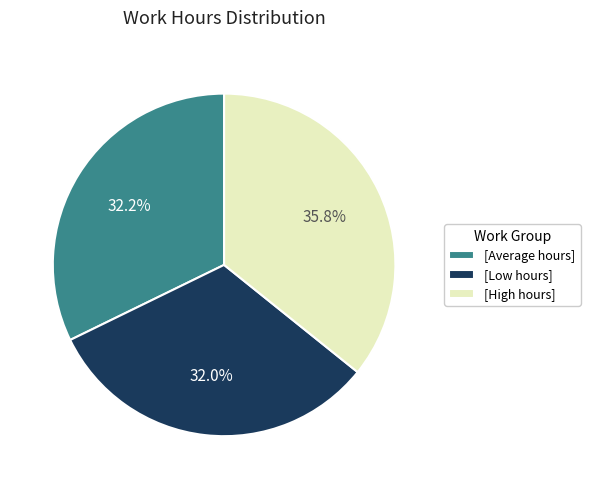

How many slices are in this pie chart?

3